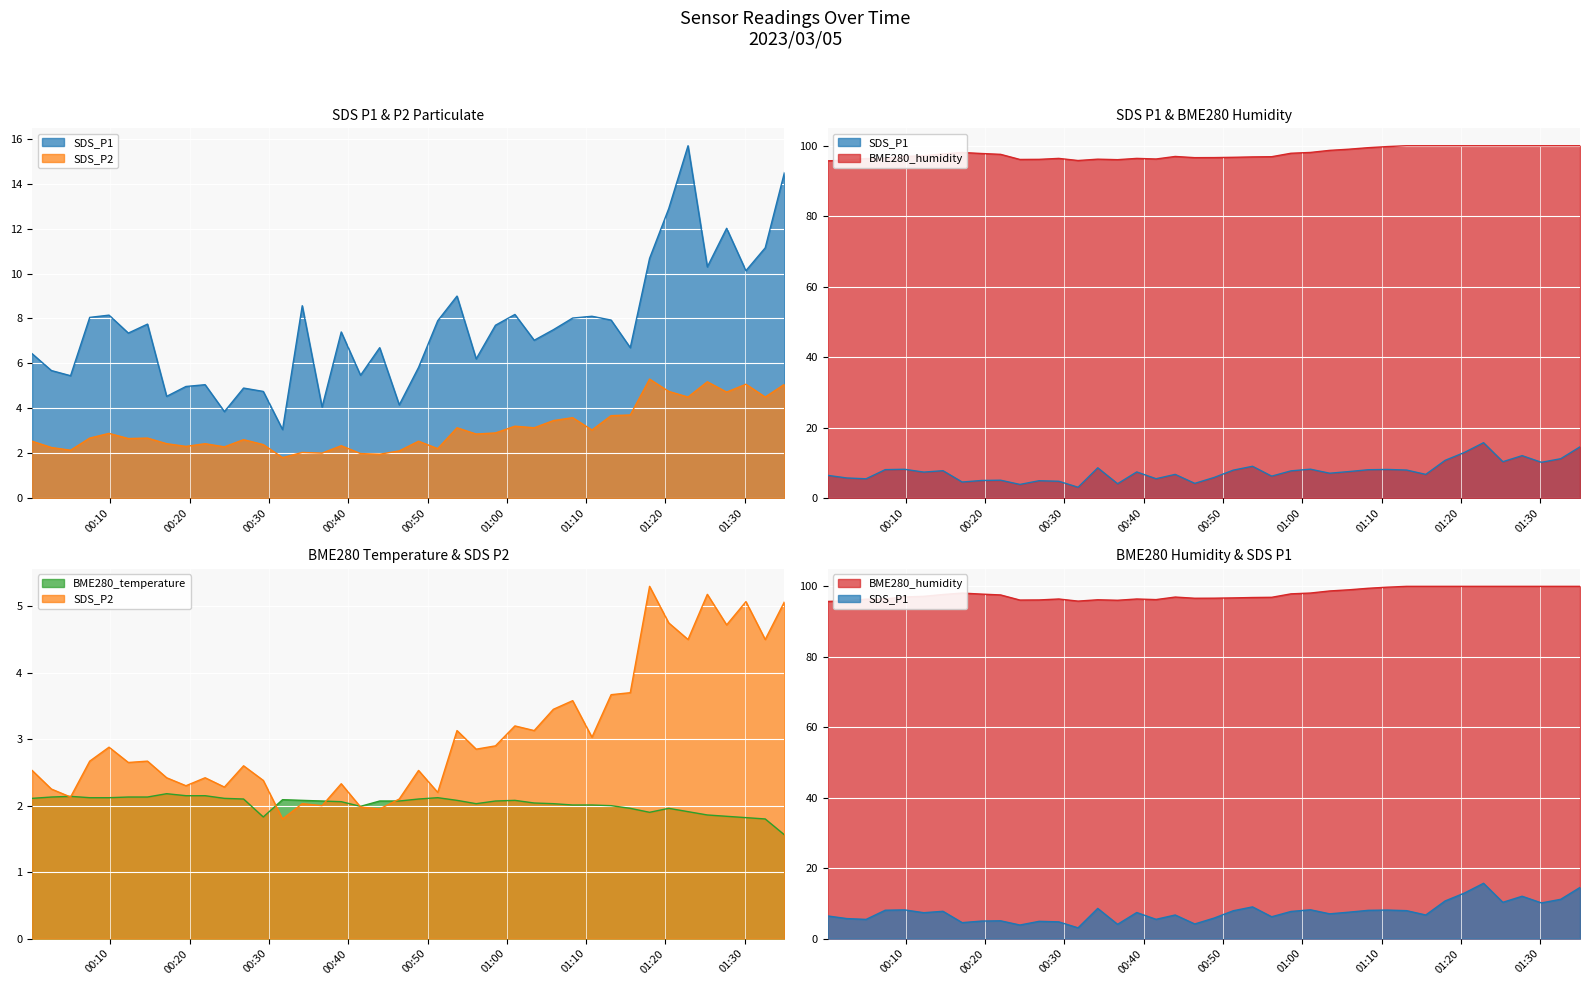

What are all the series names shown in the legend?

SDS_P1, SDS_P2, BME280_temperature, BME280_humidity